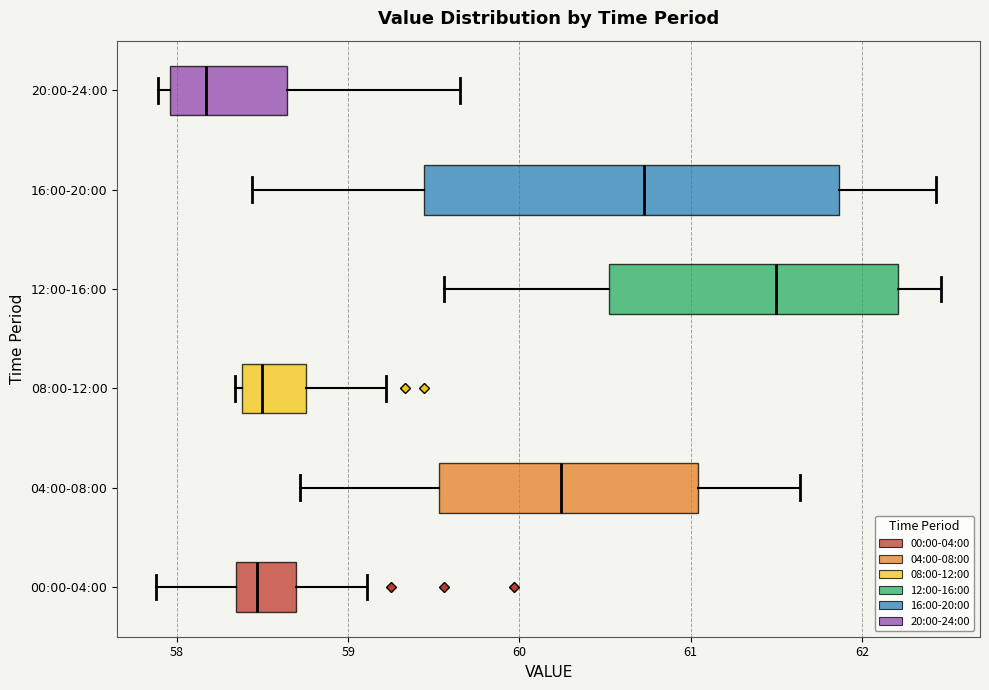

Where does the median line of the box for 04:00-08:00 sit on the x-axis? The values are not printed on the chart, so give them approximately, as read against the axis.

60.2